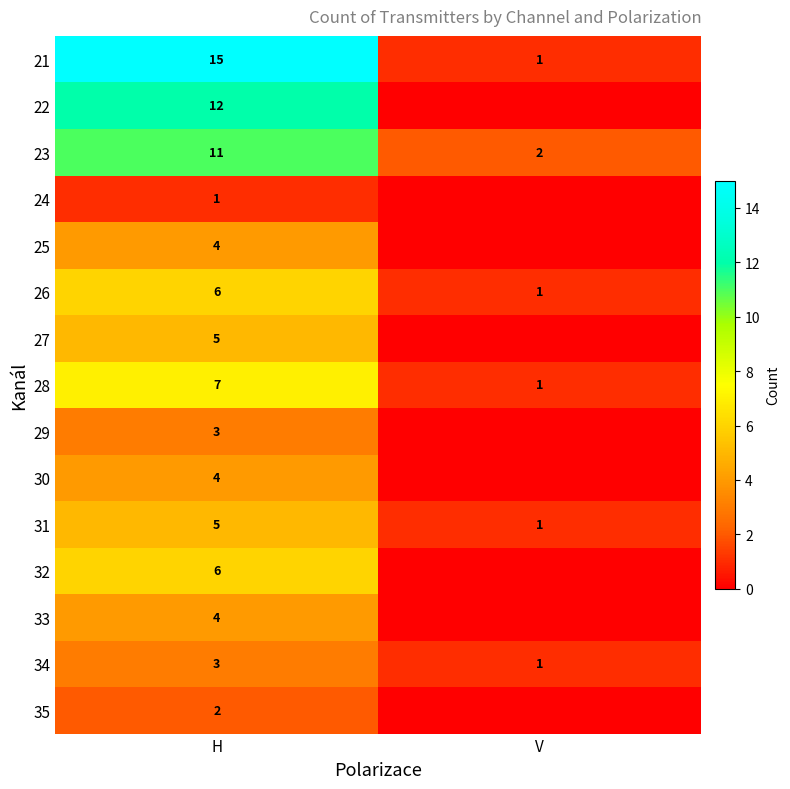

Is it true that 30 equals 4 at H?

True